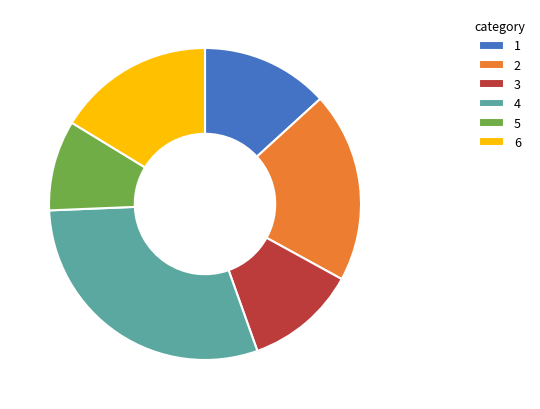

Rank the categories by value from highest to lowest.

4, 2, 6, 1, 3, 5